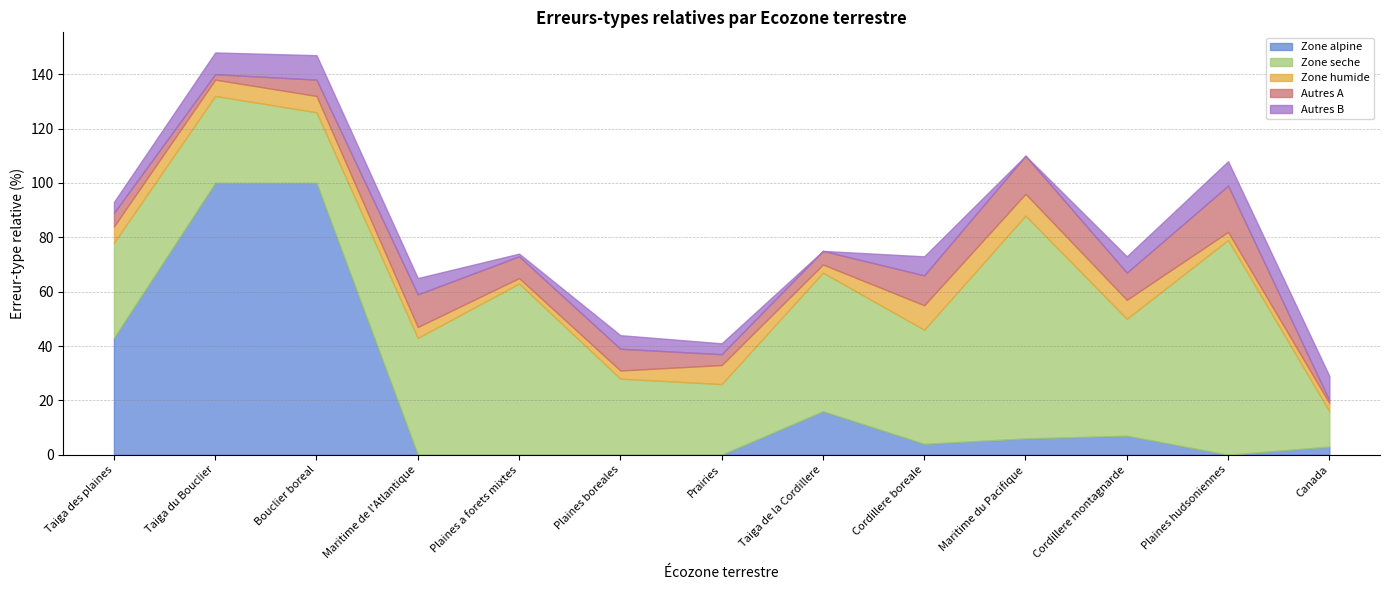

Which series changed the most between Taiga des plaines and Canada?

Zone alpine